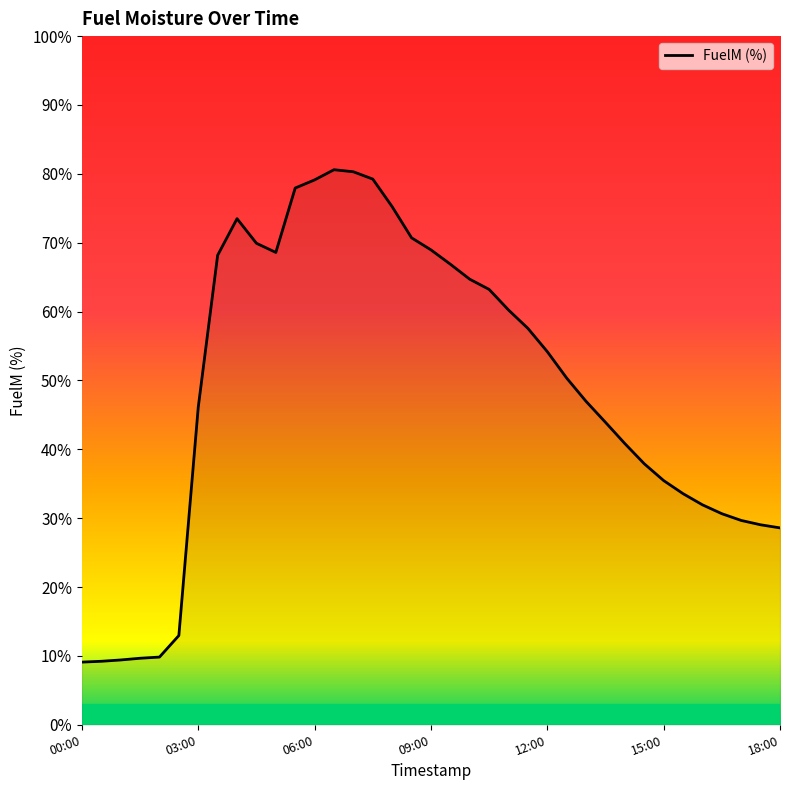

What is the minimum value shown in the chart?

9.1